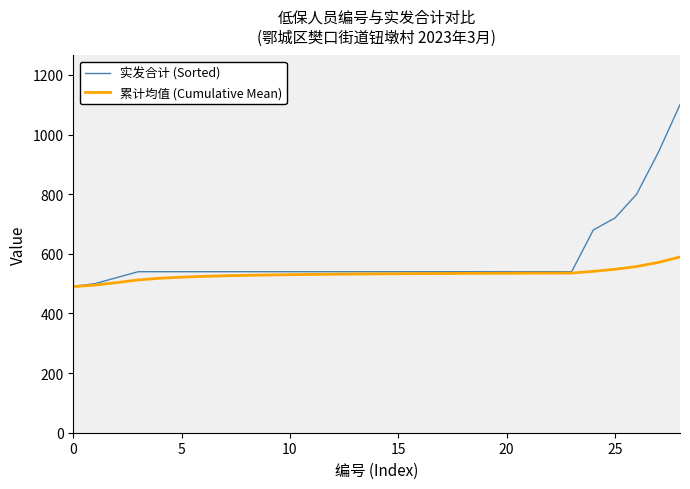

What is the sum of all 累计均值 (Cumulative Mean) values?

15421.7